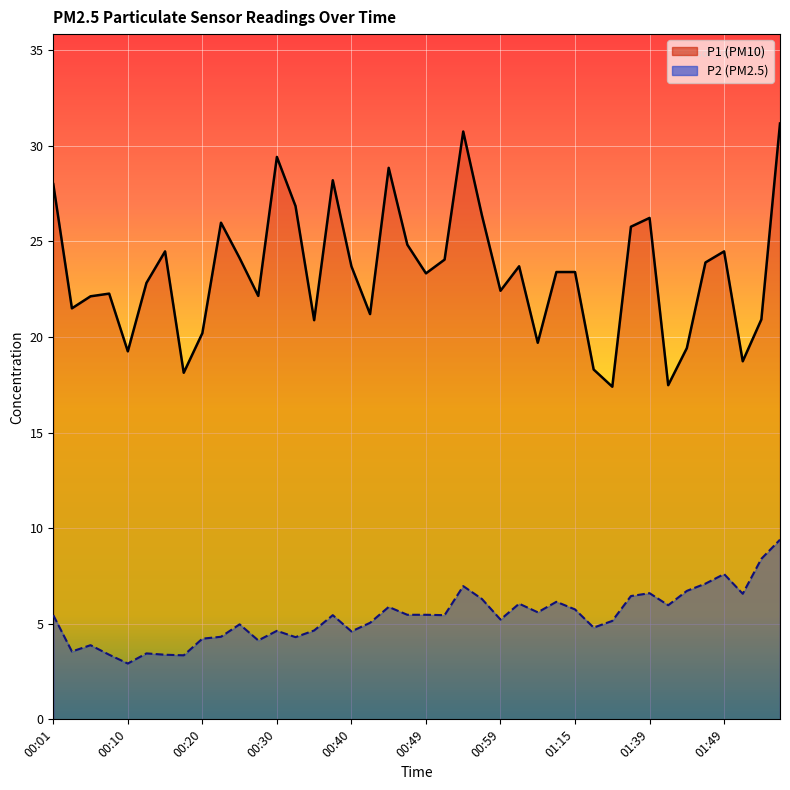

The value of P2 at 00:20 is 4.2. True or false?

True